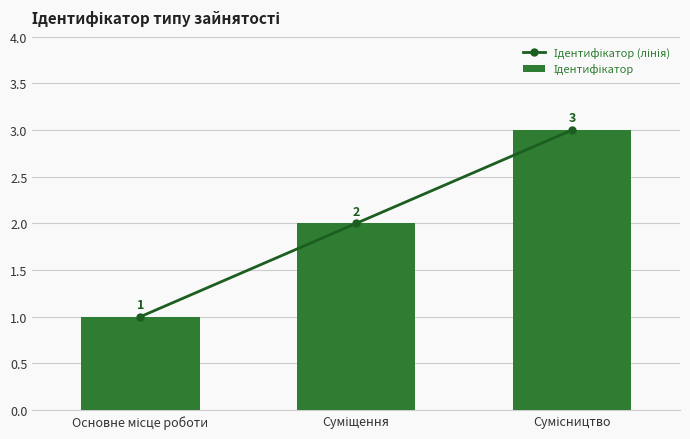

What is the highest value of the Ідентифікатор (лінія) series?

3